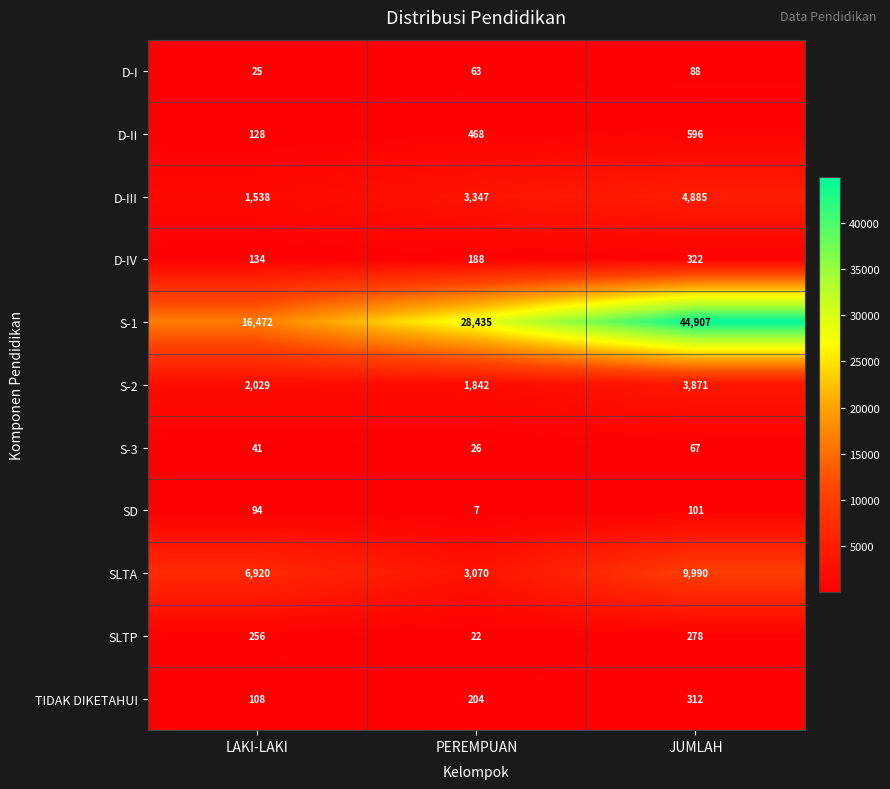

At how many categories does at least one series exceed 28764?

1